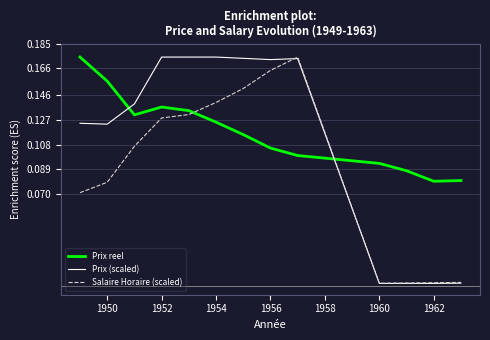

True or false: Salaire Horaire (scaled) and Prix reel intersect in this chart.

True